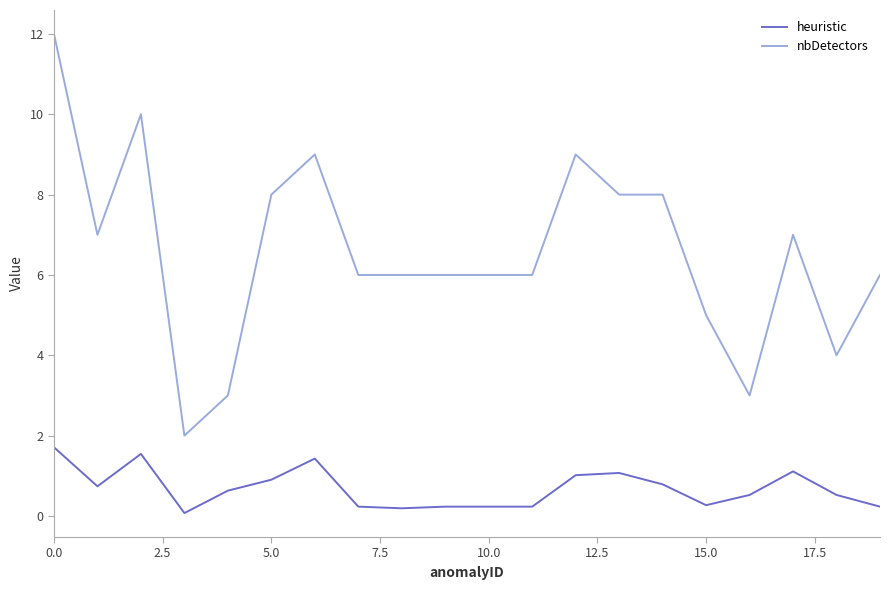

Which series has the largest range (max minus min)?

nbDetectors